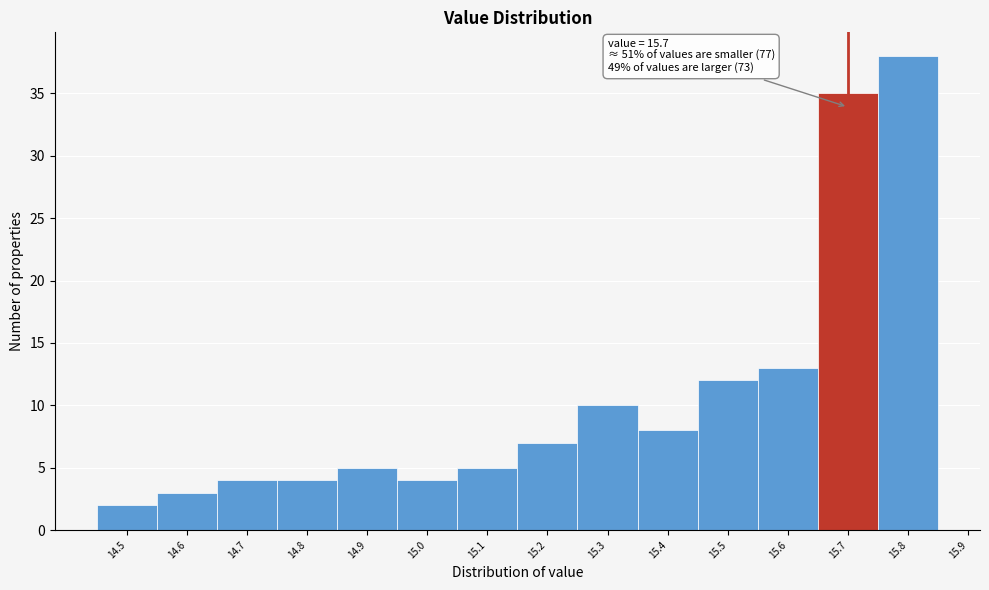

Over which range of the x-axis is the bar tallest?

15.75 to 15.85